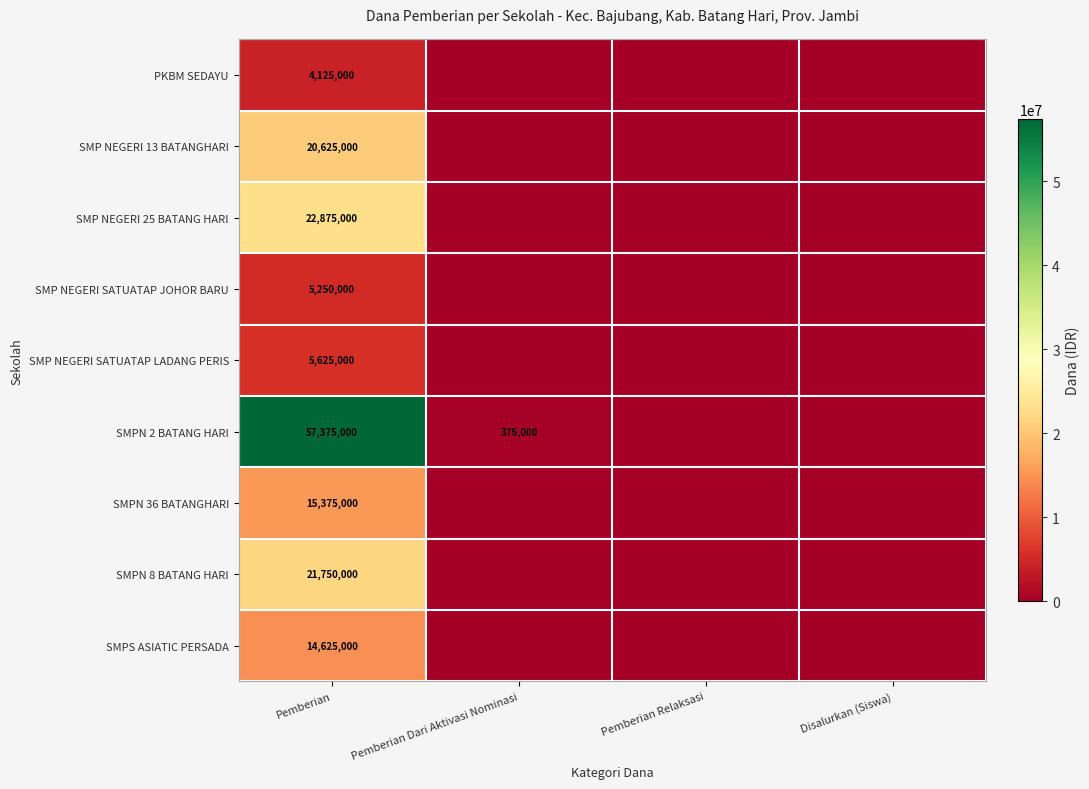

The value of SMP NEGERI SATUATAP LADANG PERIS at Pemberian is 8091352. True or false?

False